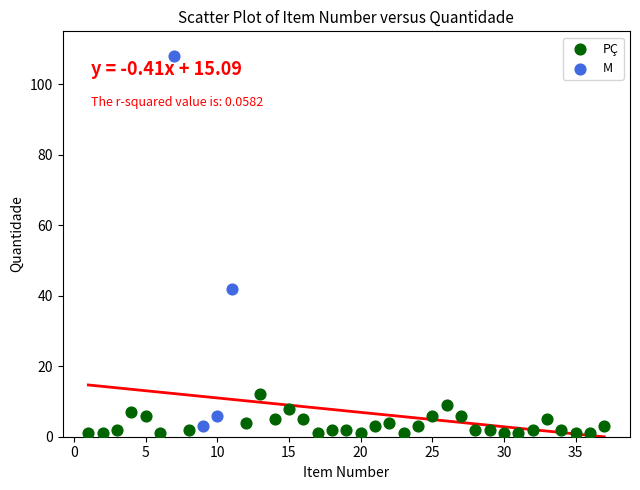

Which series reaches the minimum Y coordinate?

PÇ